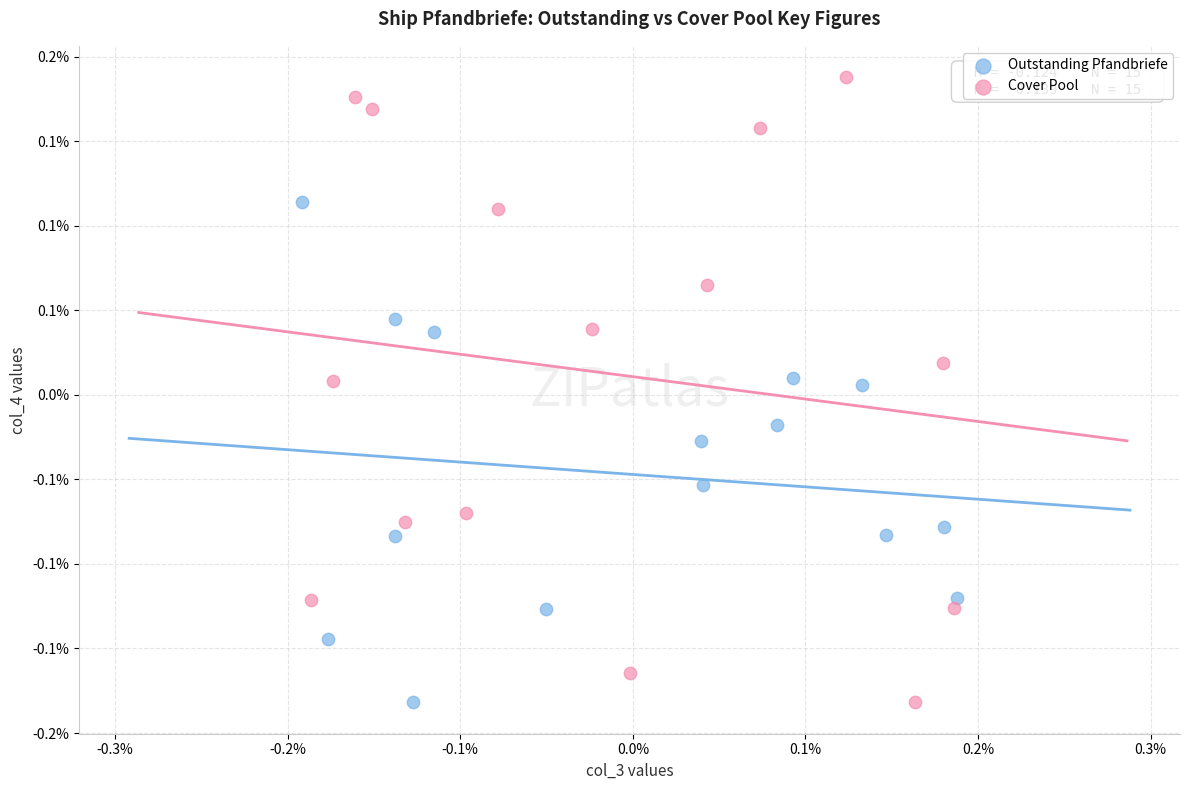

What are all the series names shown in the legend?

Outstanding Pfandbriefe, Cover Pool